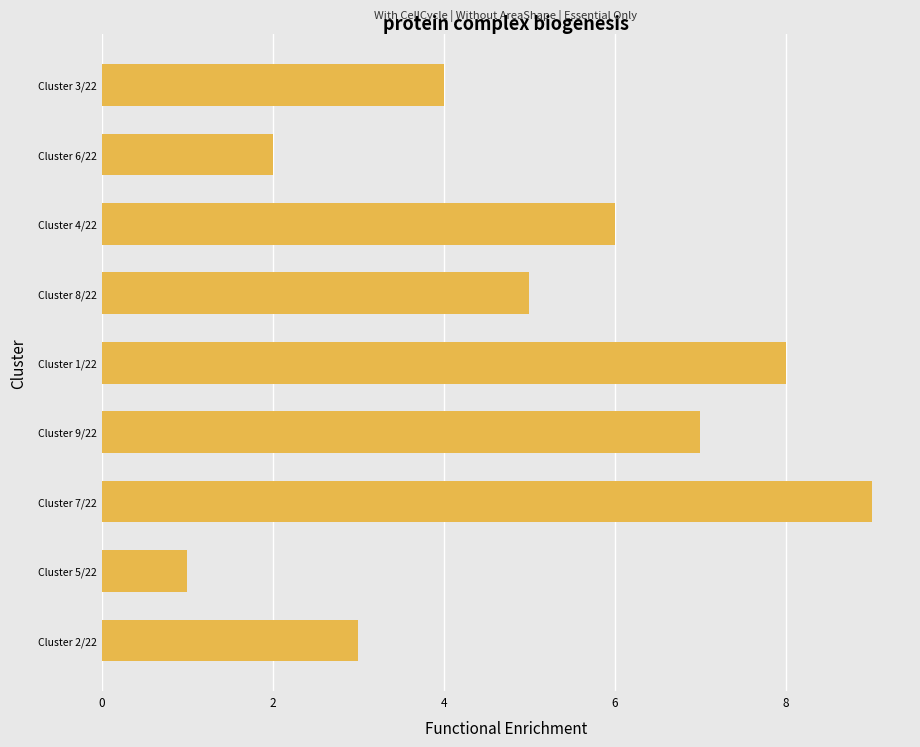

Is it true that the value at Cluster 6/22 is 2?

True